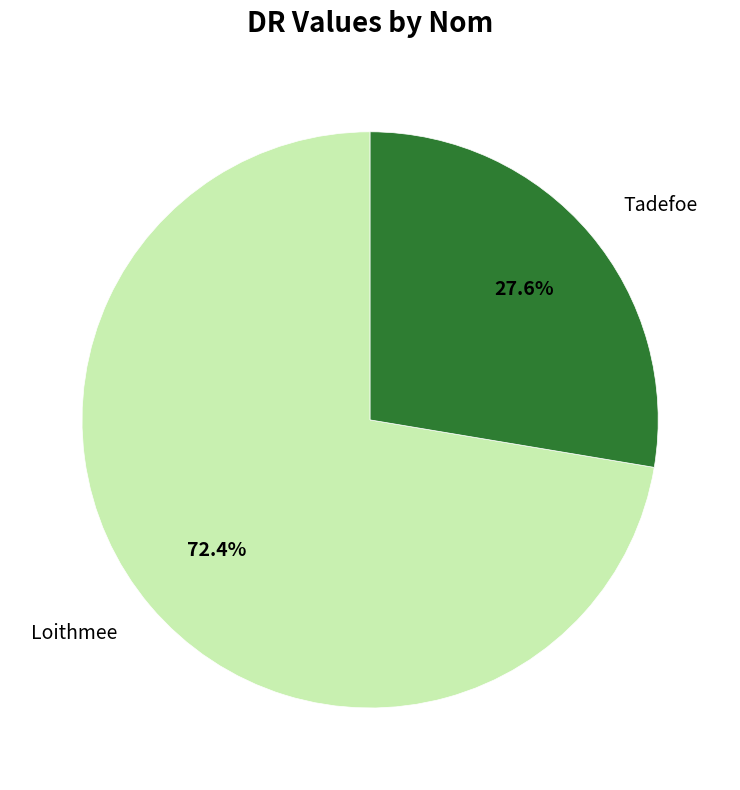

To the nearest percent, what is the difference between the Loithmee and Tadefoe slice percentages?

45%